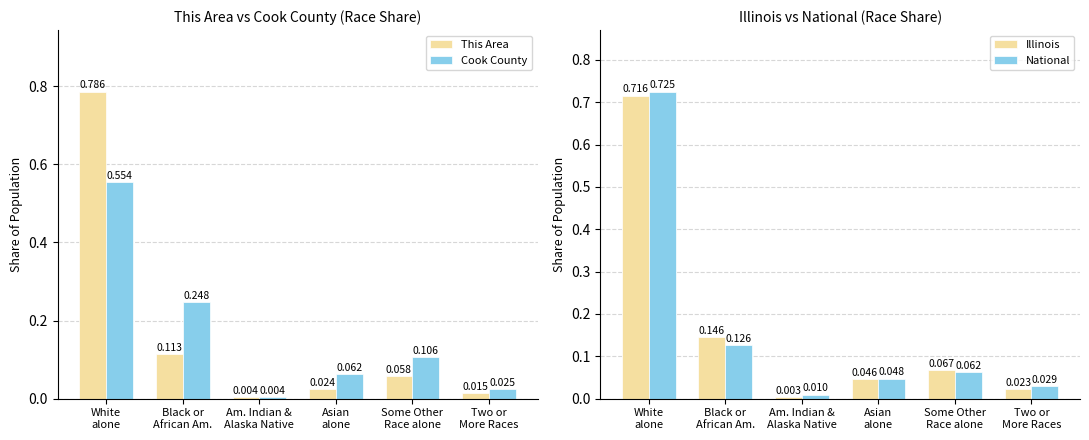

Reading left to right, extract all data points from this chart.

This Area: 0.8	0.1	0.0	0.0	0.1	0.0
Cook County: 0.6	0.2	0.0	0.1	0.1	0.0
Illinois: 0.7	0.1	0.0	0.0	0.1	0.0
National: 0.7	0.1	0.0	0.0	0.1	0.0